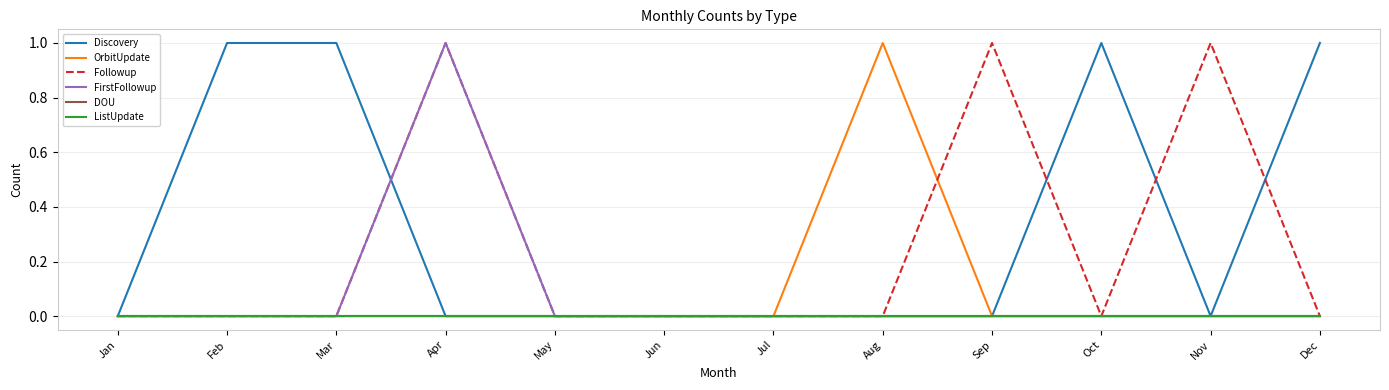

True or false: FirstFollowup and Followup cross at least once.

False